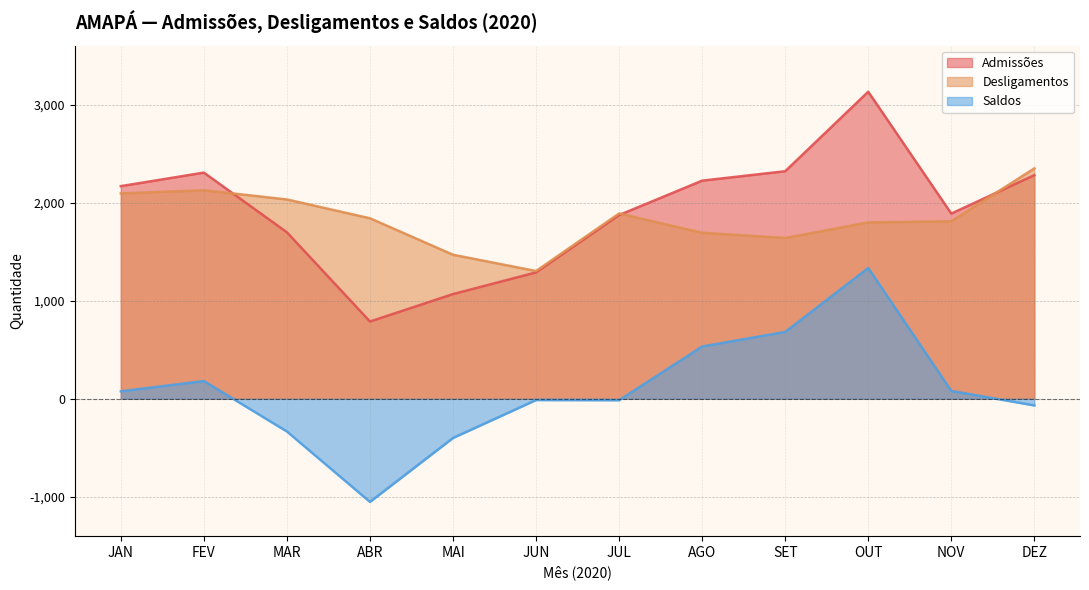

Where does the Desligamentos series first go above 1840?

JAN